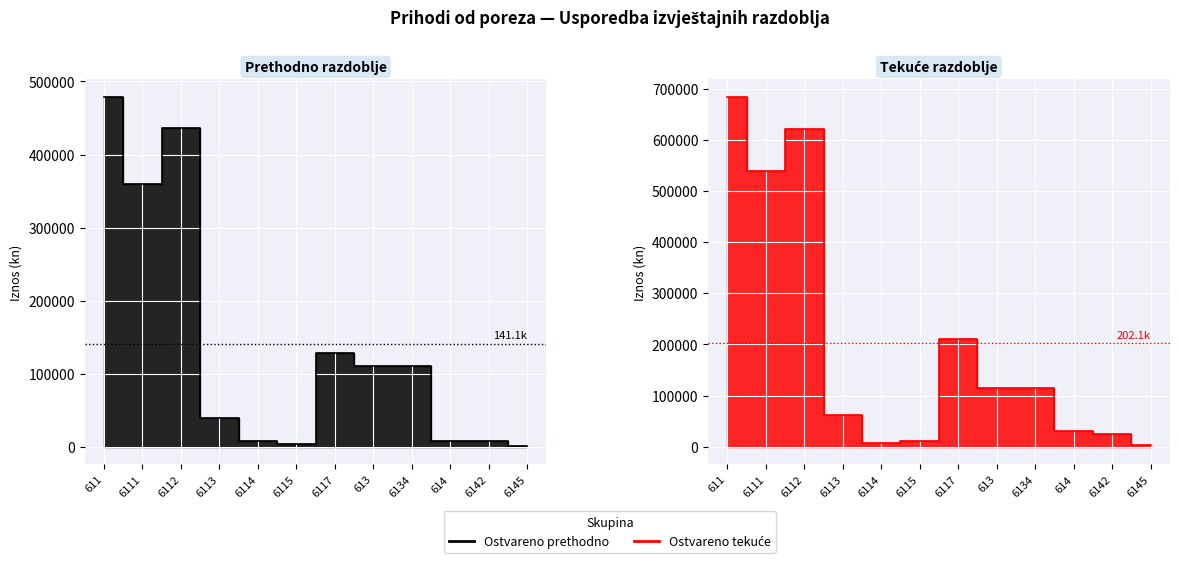

Where is Ostvareno prethodno nearest to the value 239860?

6117